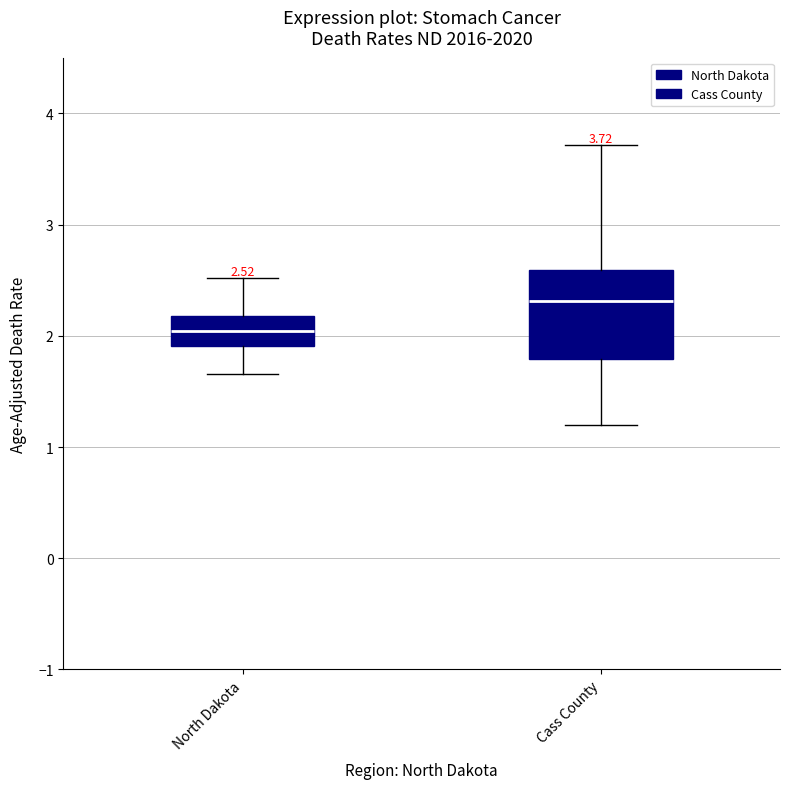

Which box has the lowest median line?

North Dakota